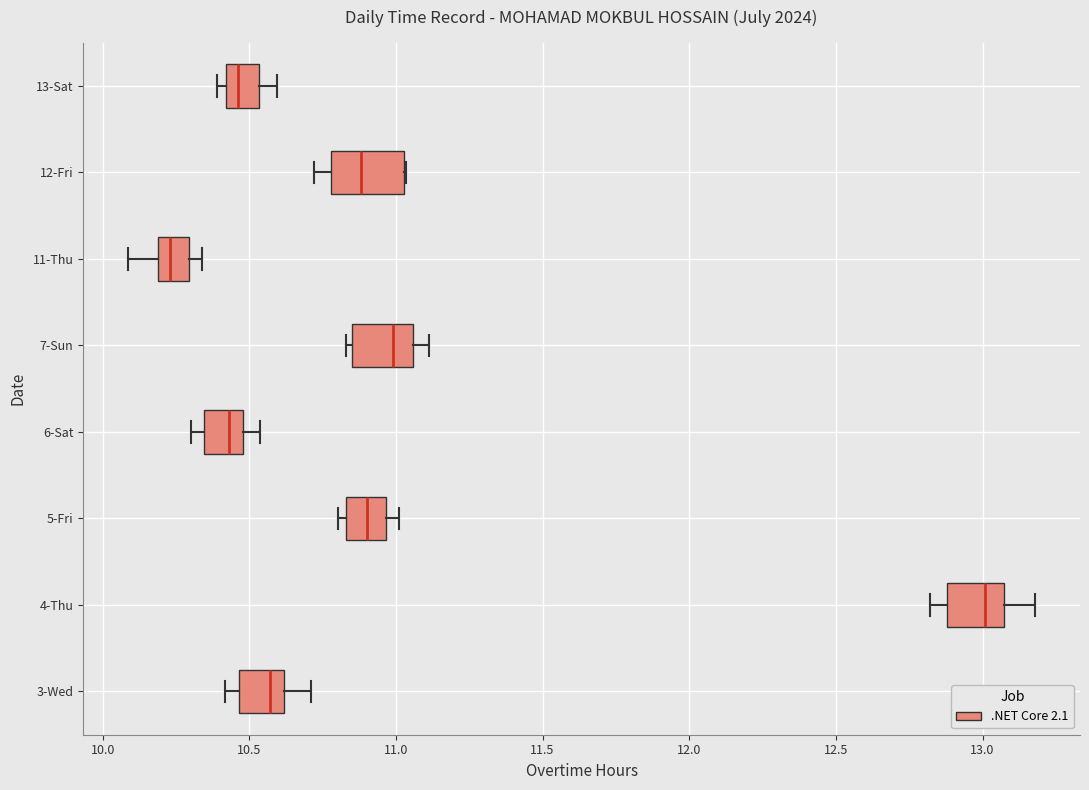

Where does the right whisker of the box for 3-Wed end on the x-axis? The values are not printed on the chart, so give them approximately, as read against the axis.

10.70